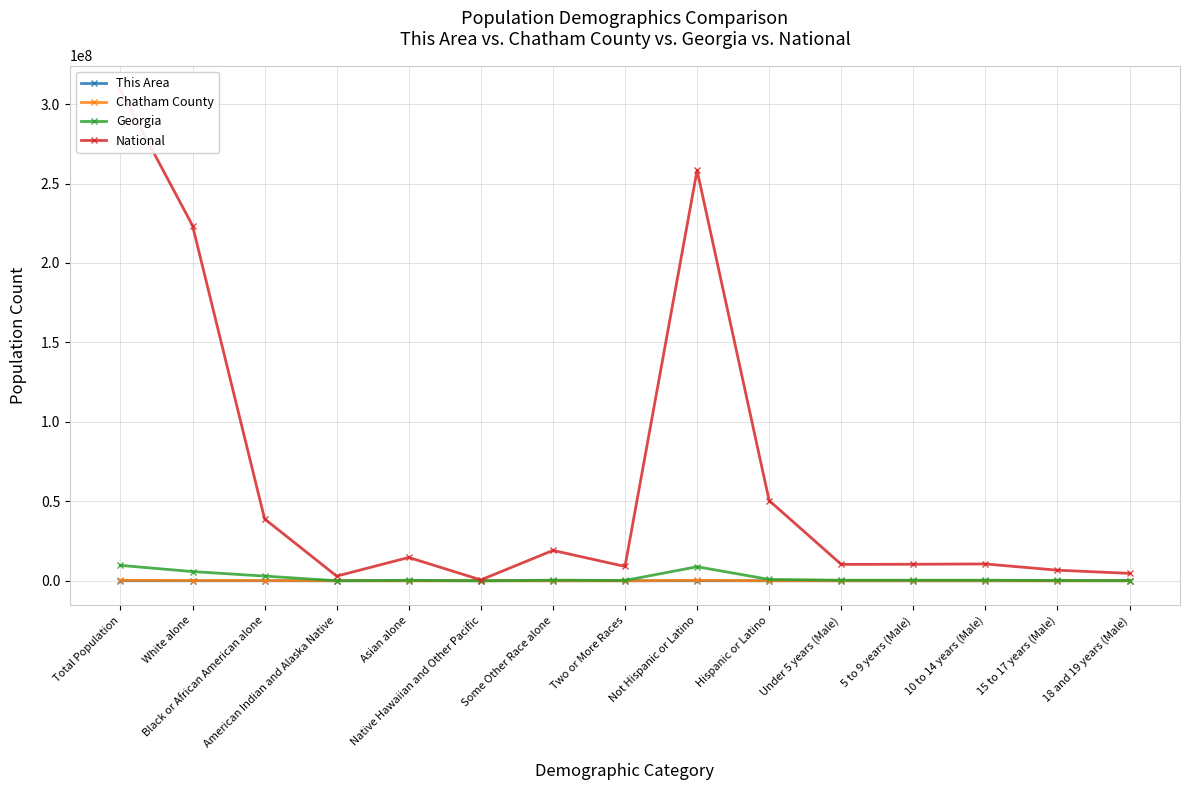

True or false: Chatham County and National intersect in this chart.

False